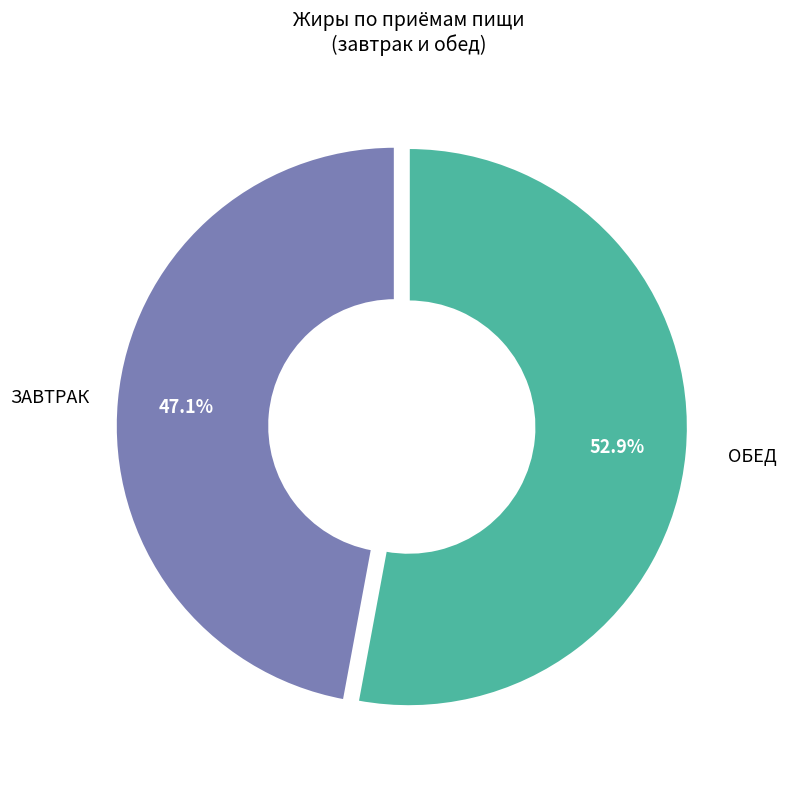

Is there any slice that represents more than half of the pie?

Yes